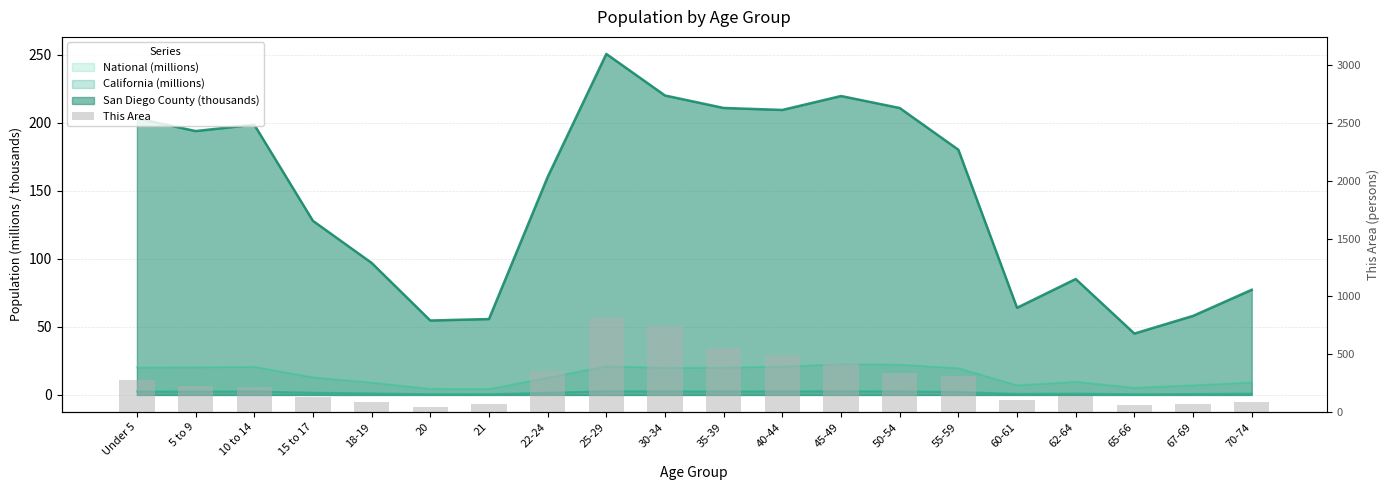

What is the average value?

275